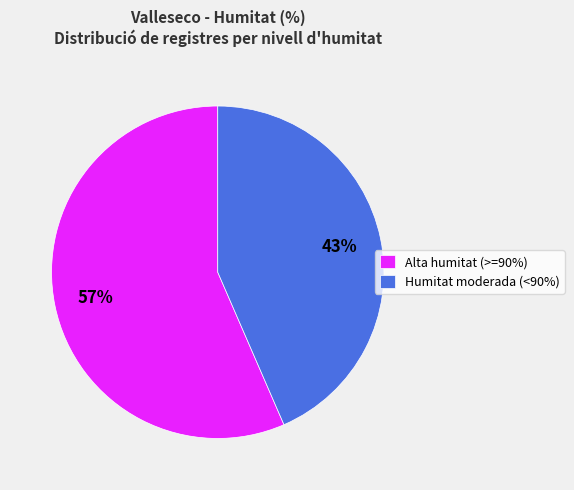

To the nearest percent, what is the combined percentage of Humitat moderada (<90%) and Alta humitat (>=90%)?

100%